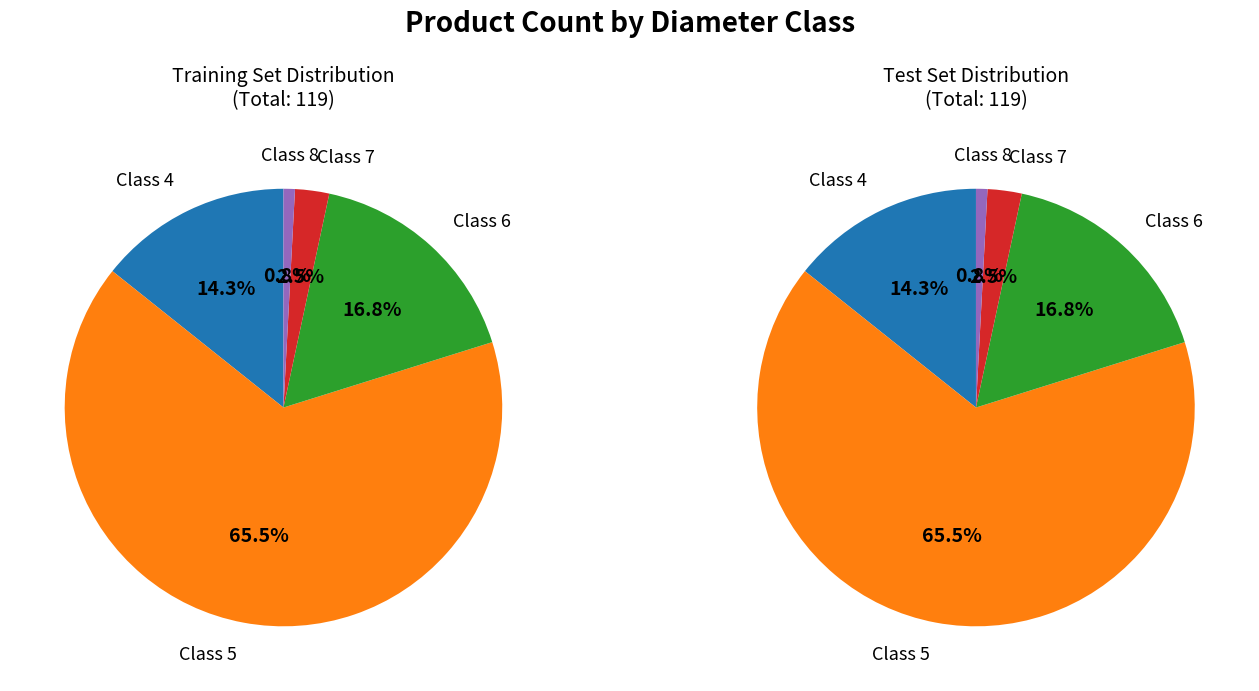

To the nearest percent, what is the difference between the 6 and 8 slice percentages?

16%